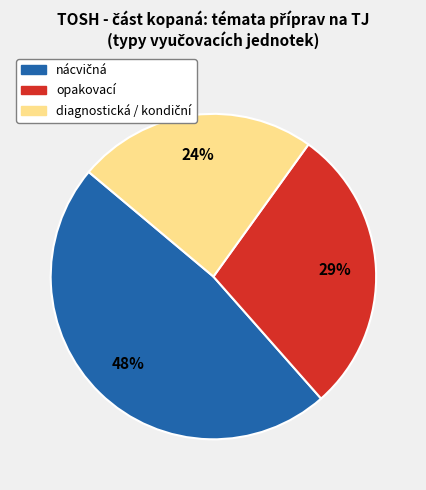

To the nearest percent, what percentage of the pie is opakovací?

29%